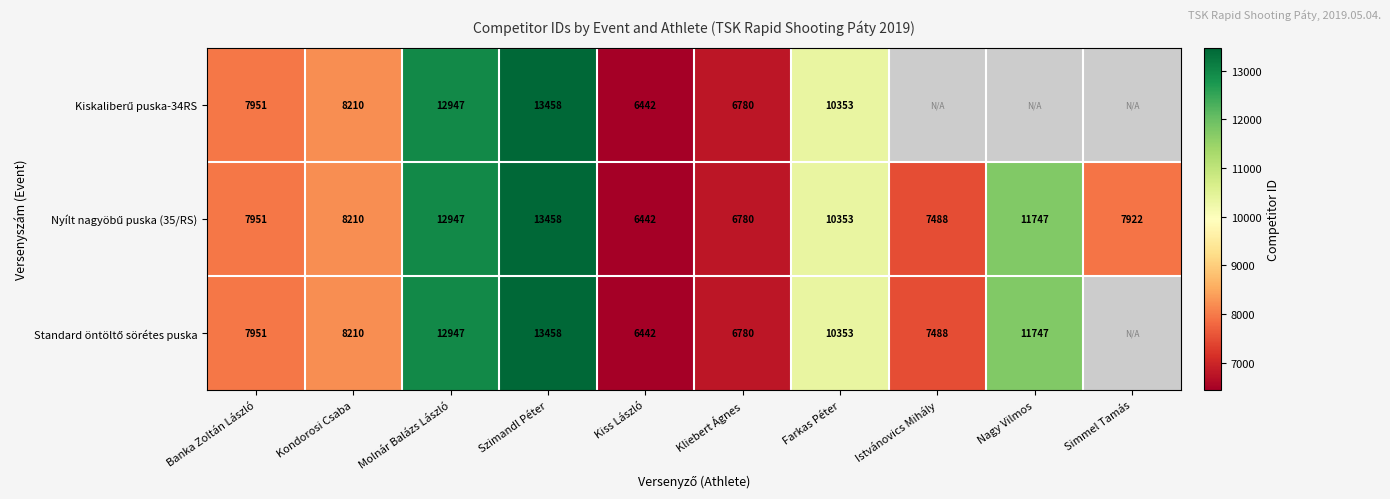

What is the total value across all series at Kondorosi Csaba?

24630